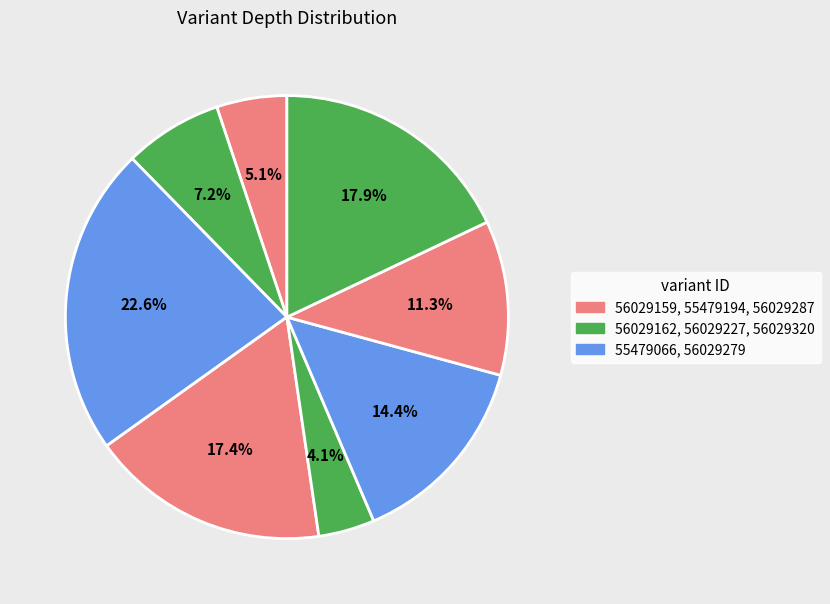

Count the number of slices in the pie.

8